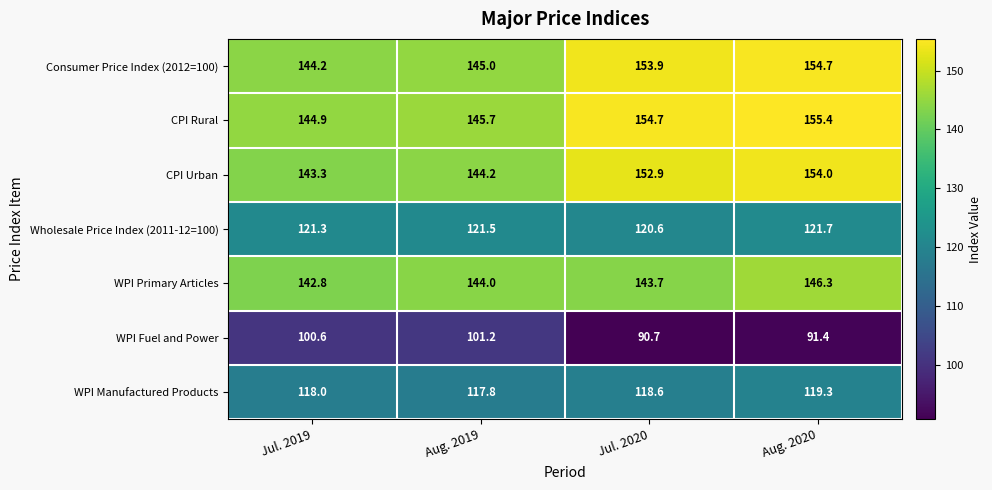

Count the number of data series in this chart.

7